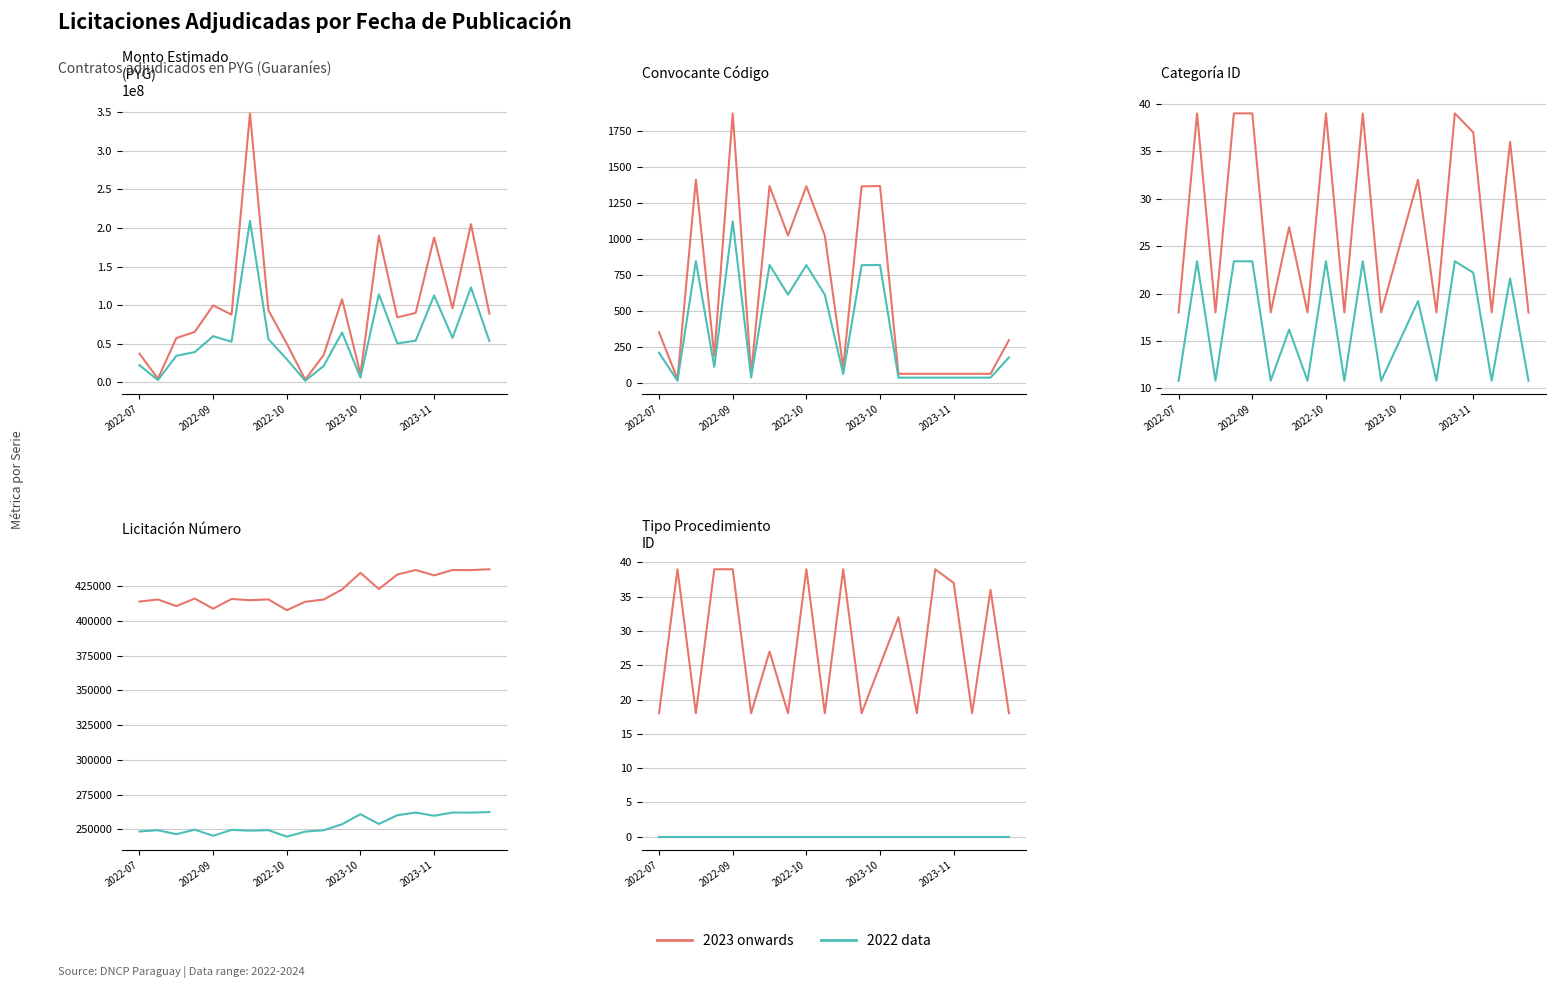

The 2023 onwards series shows 19 at 2023-10. True or false?

False